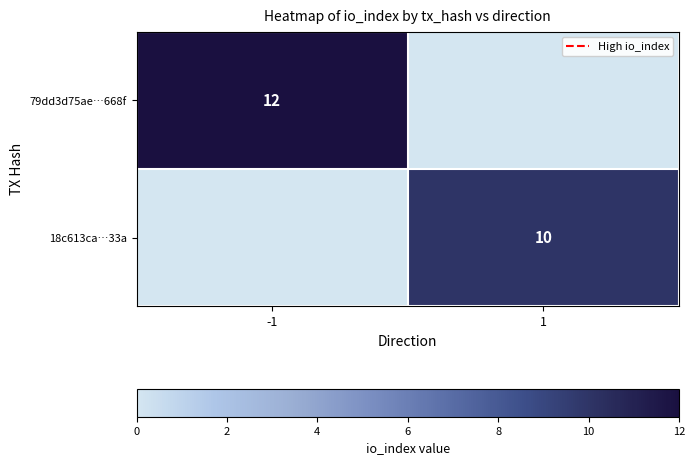

True or false: 18c613ca…33a has a value of 10 at 1.

True